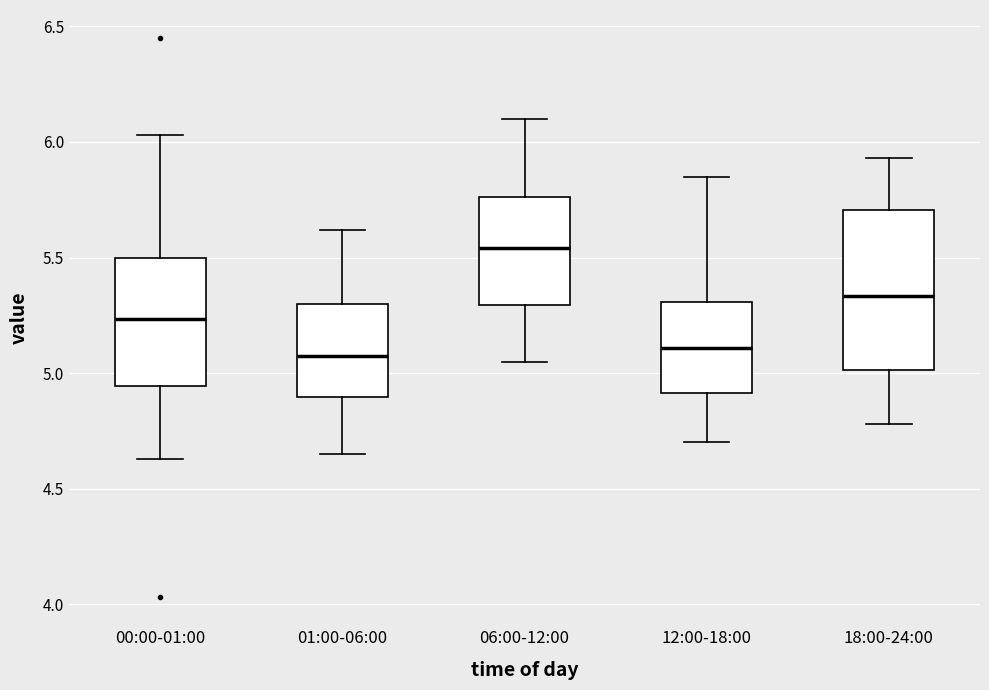

Where is the upper edge of the box for 00:00-01:00 on the y-axis? The values are not printed on the chart, so give them approximately, as read against the axis.

5.50